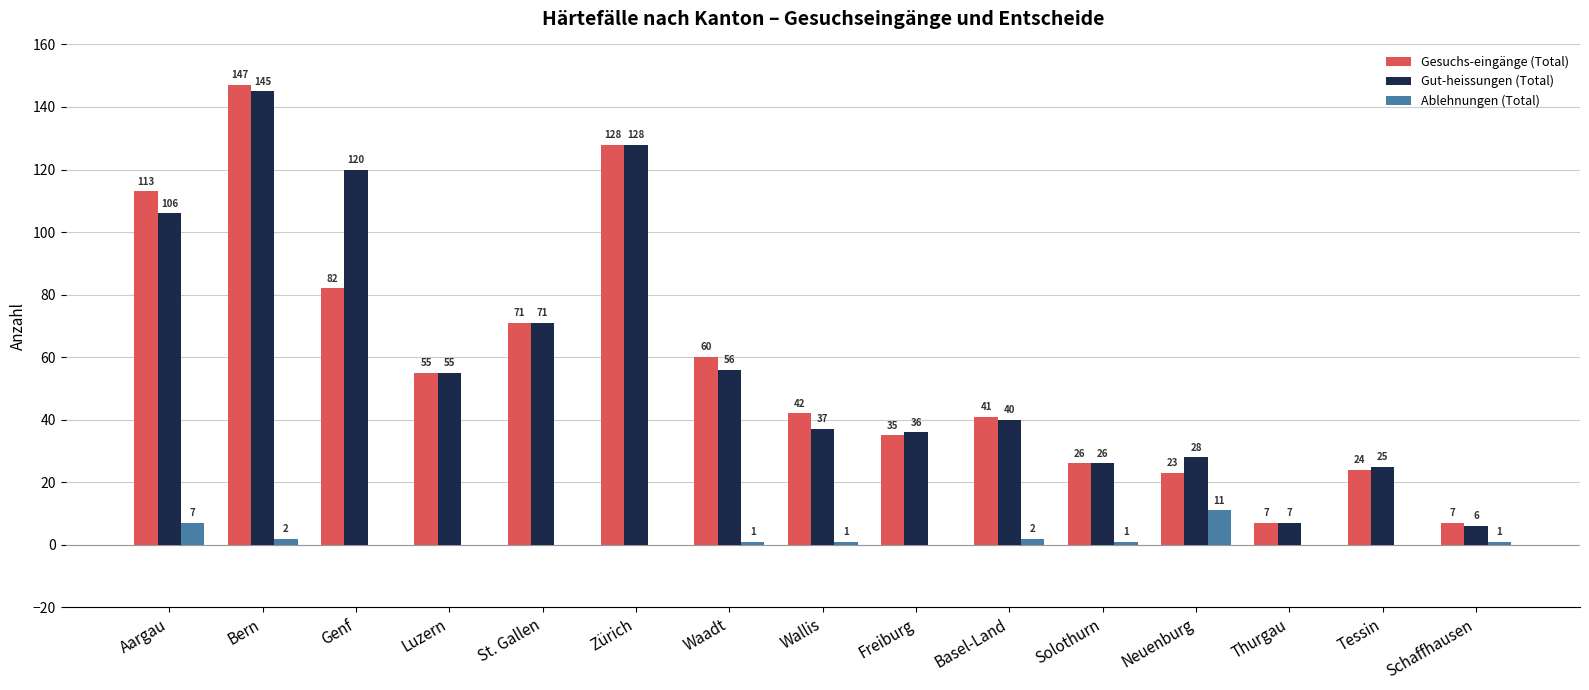

Where is Gut-heissungen (Total) nearest to the value 75?

St. Gallen